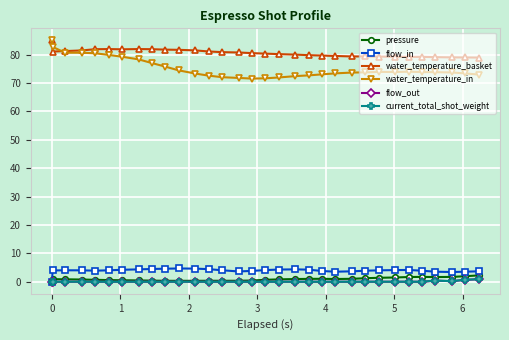

How many series are shown in this chart?

6